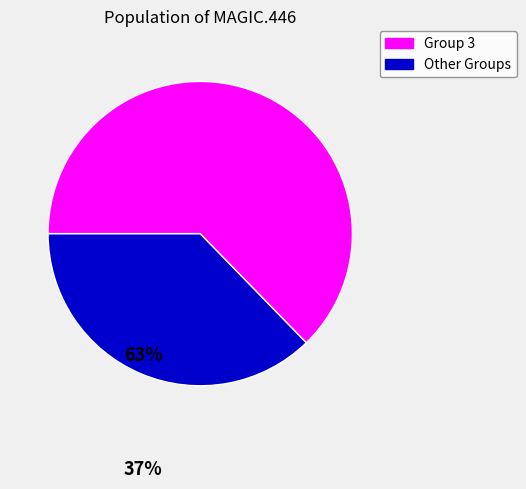

Is there any slice that represents more than half of the pie?

Yes